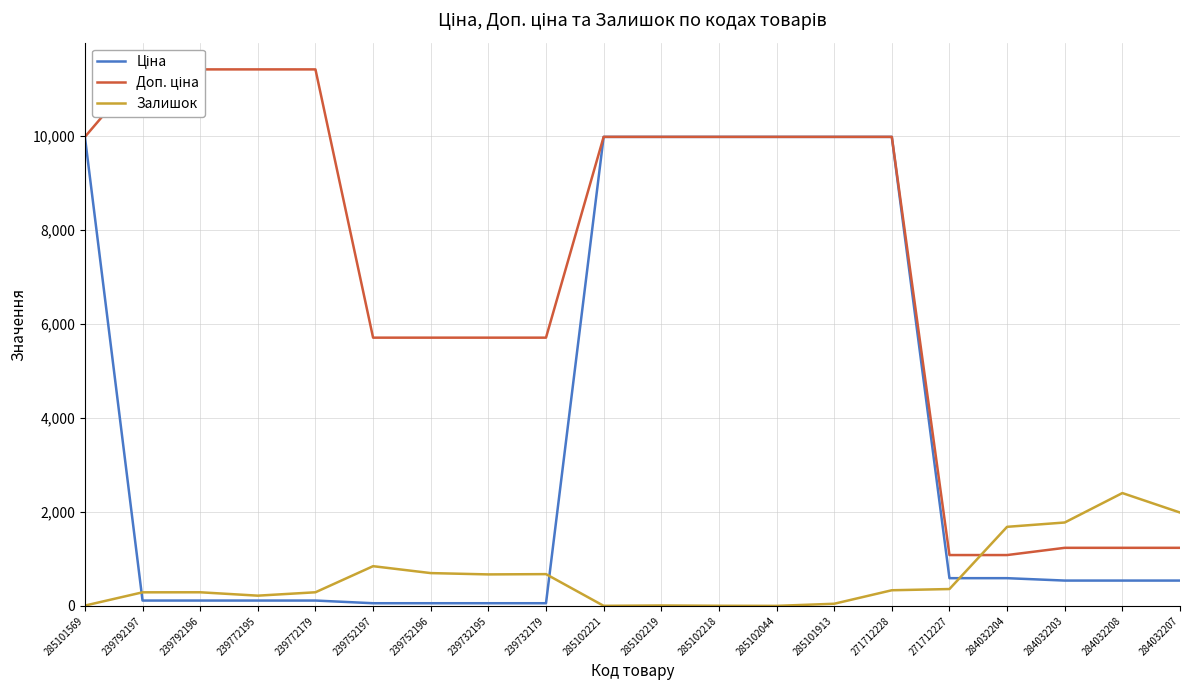

What is the difference between the maximum and second lowest values in the Доп. ціна series?

10328.3